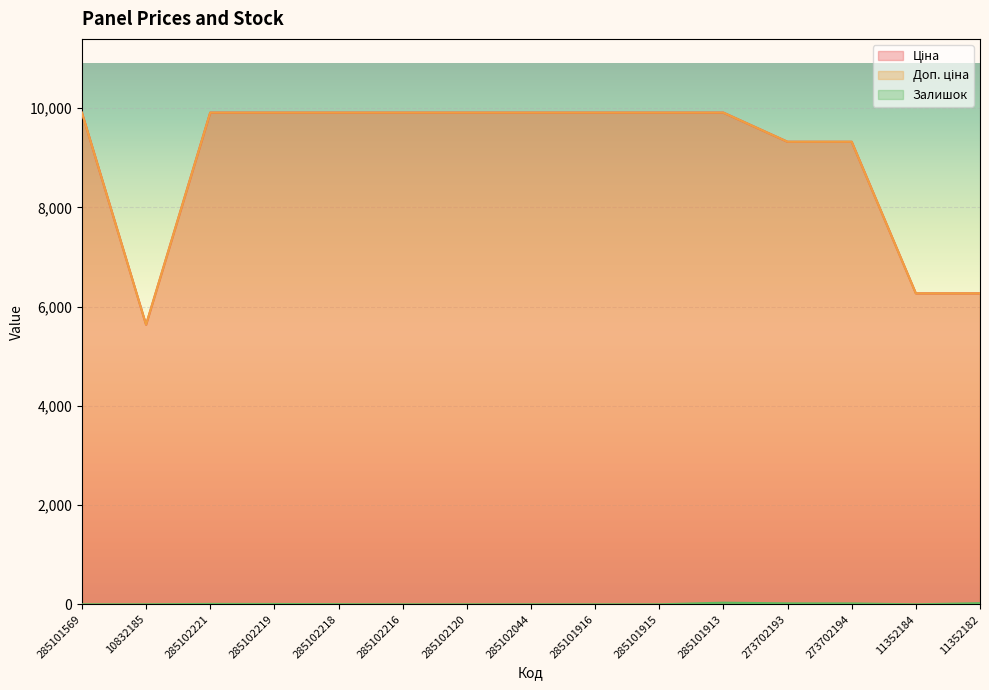

How many lines are shown in the chart?

3